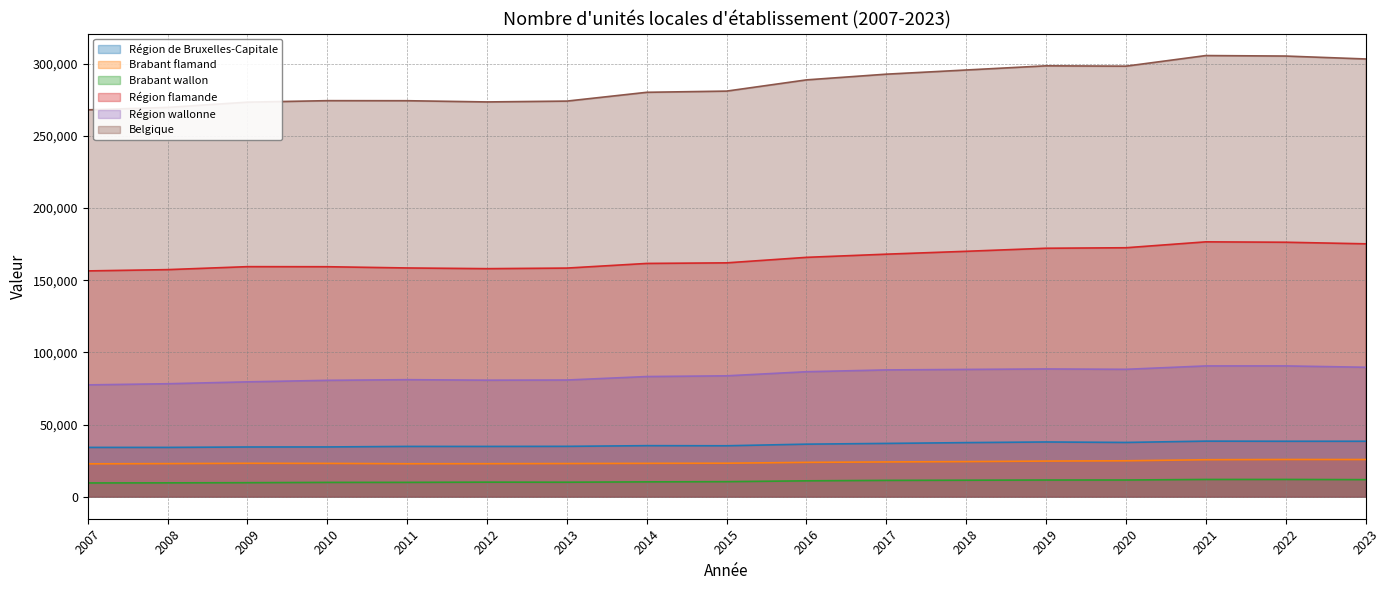

The Brabant wallon series shows 11293 at 2017. True or false?

True